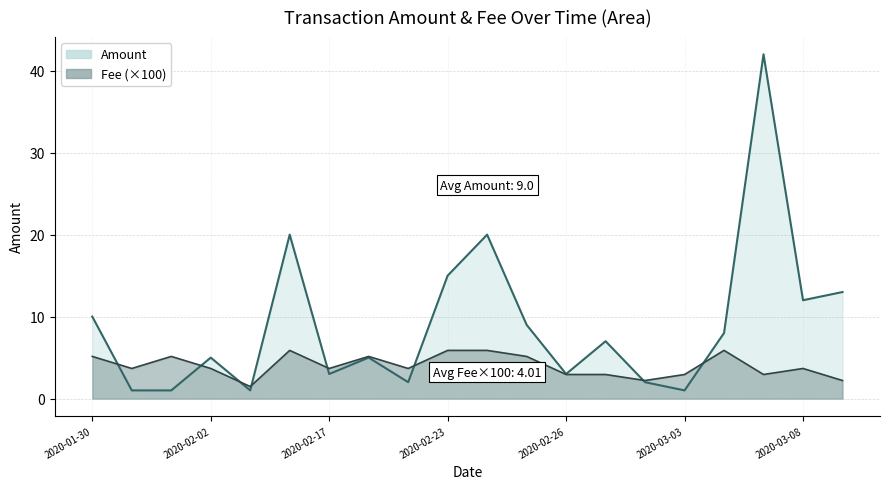

At which category is the sum across all series the highest?

2020-03-07